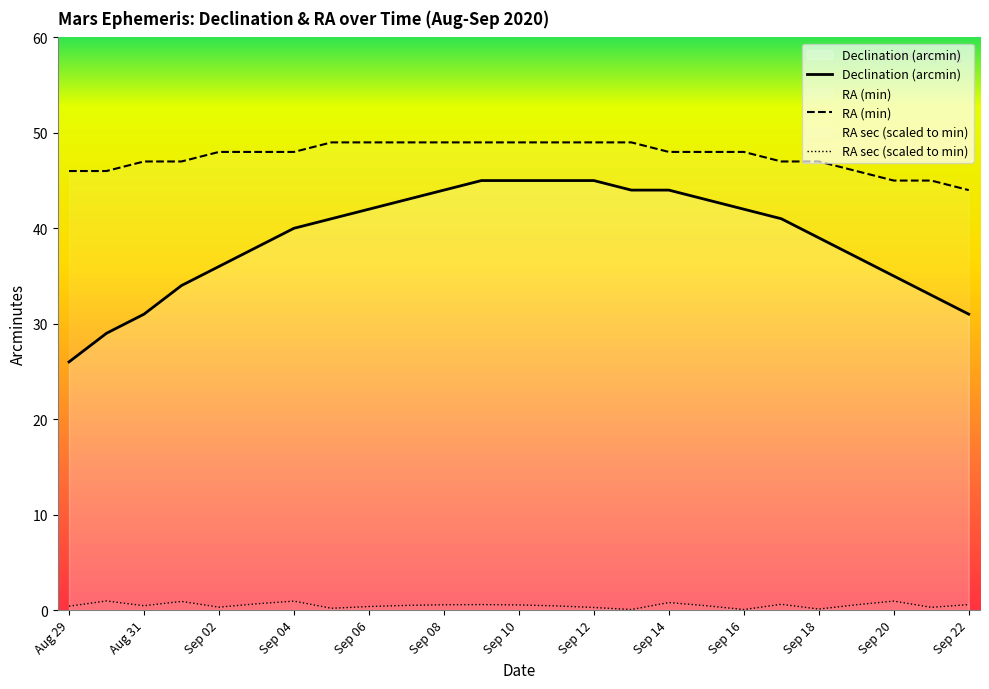

Which series has the widest spread of values?

Declination (arcmin)